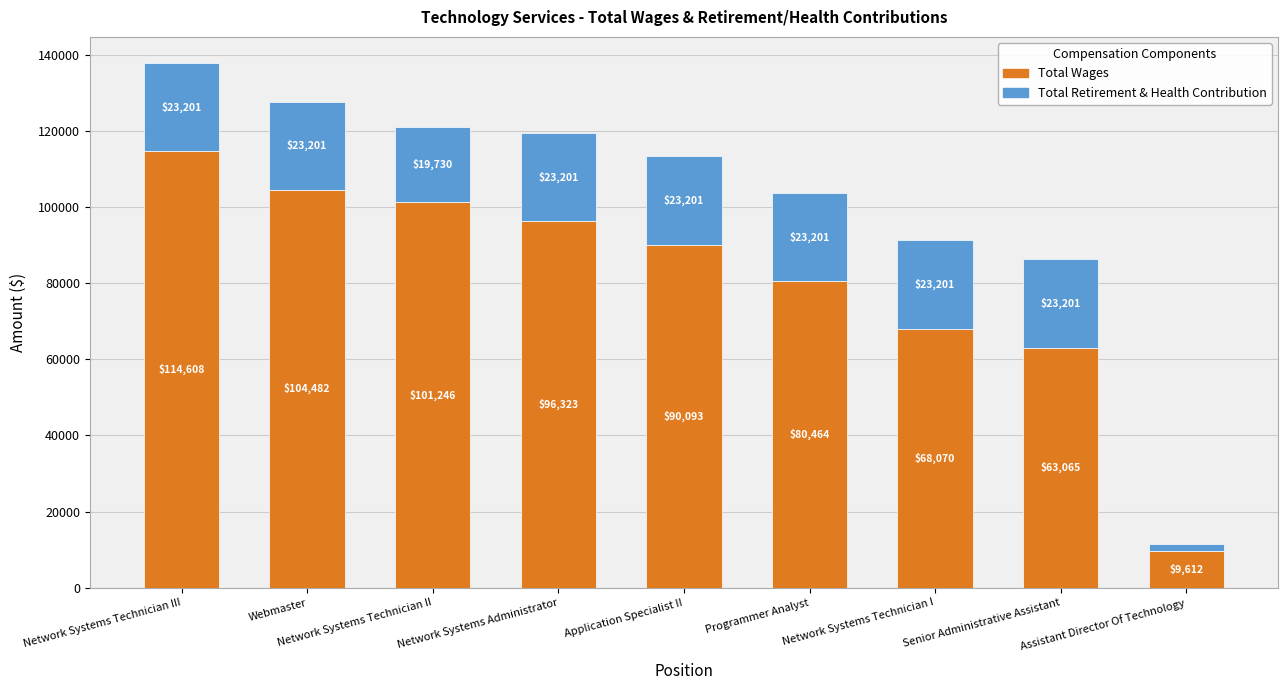

Rank the categories by Total Wages value from highest to lowest.

Network Systems Technician III, Webmaster, Network Systems Technician II, Network Systems Administrator, Application Specialist II, Programmer Analyst, Network Systems Technician I, Senior Administrative Assistant, Assistant Director Of Technology